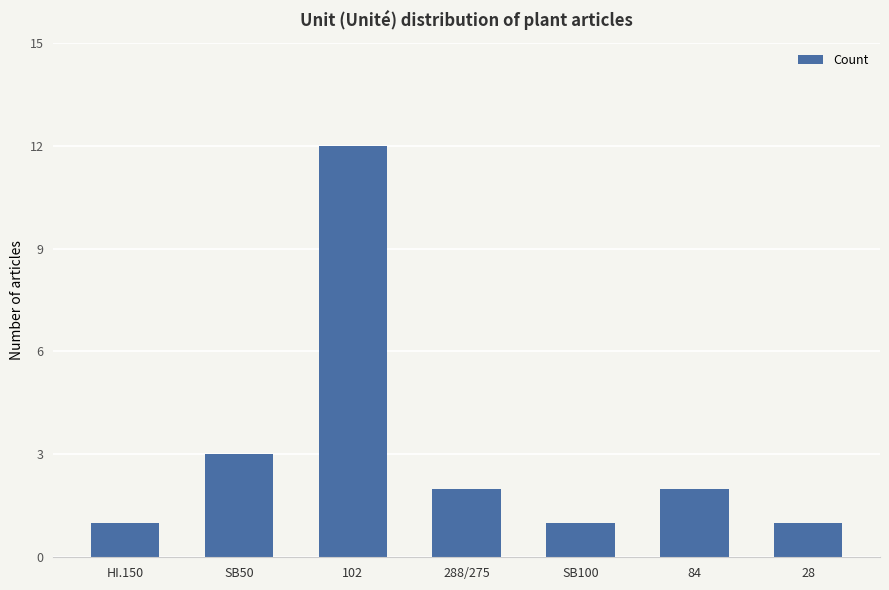

At which category does the chart reach its peak across all series?

102